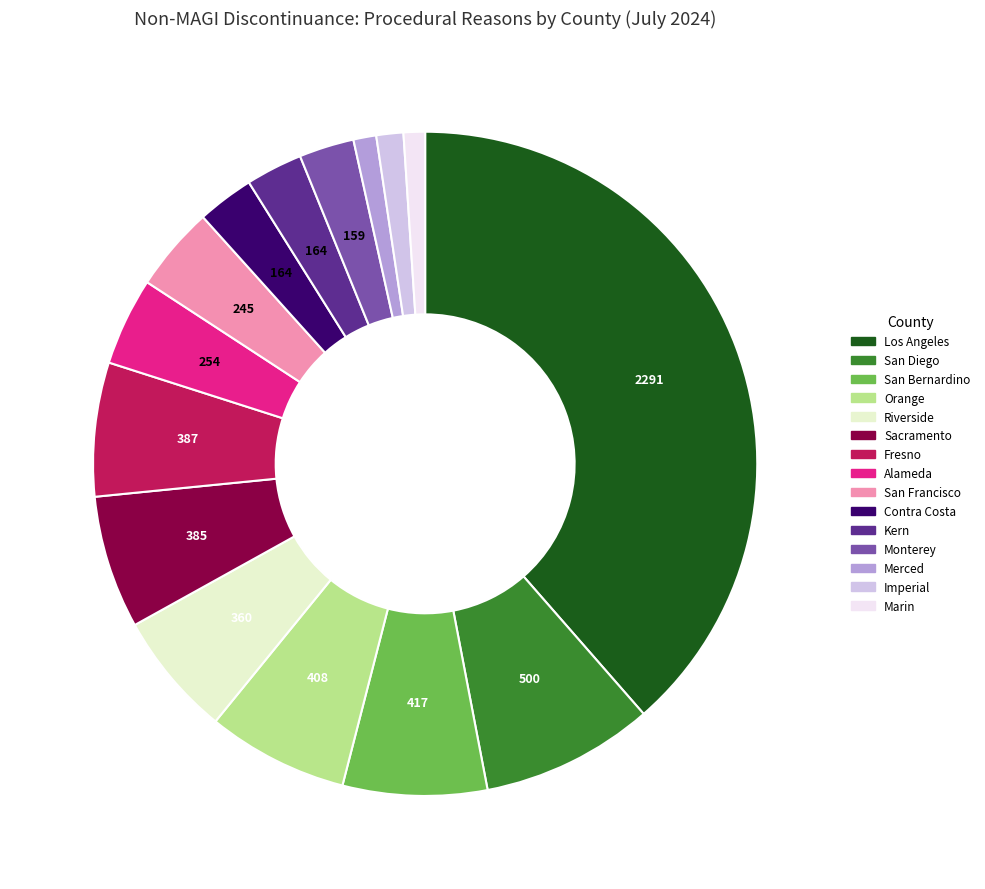

Which has a higher value, Riverside or Kern?

Riverside